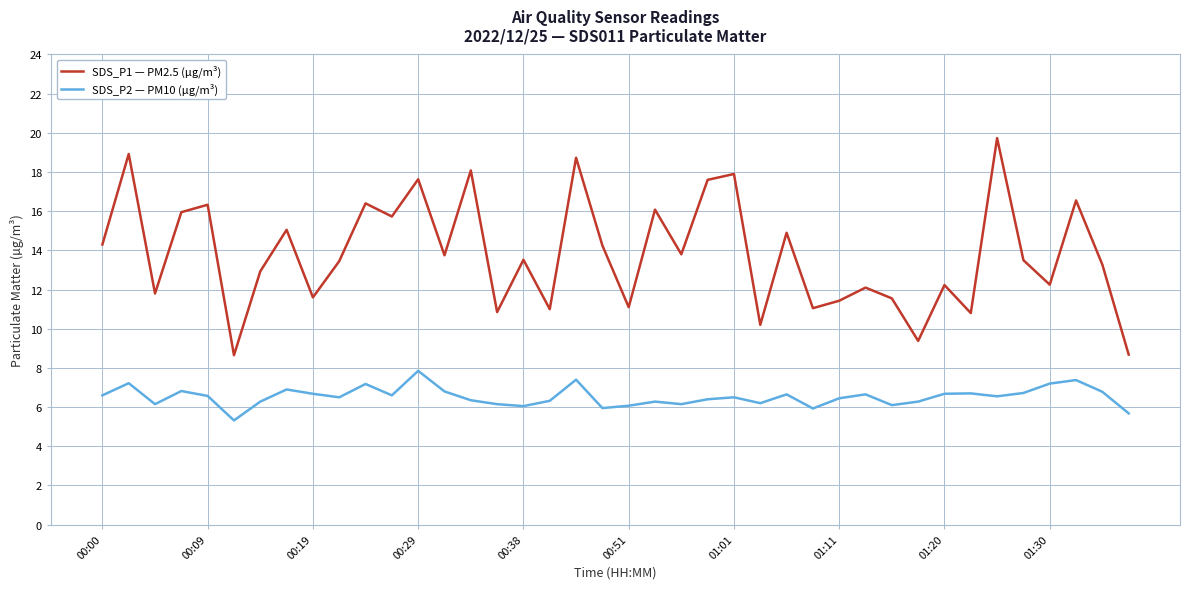

Rank the series by their average value, from lowest to highest.

SDS_P2 — PM10 (µg/m³), SDS_P1 — PM2.5 (µg/m³)